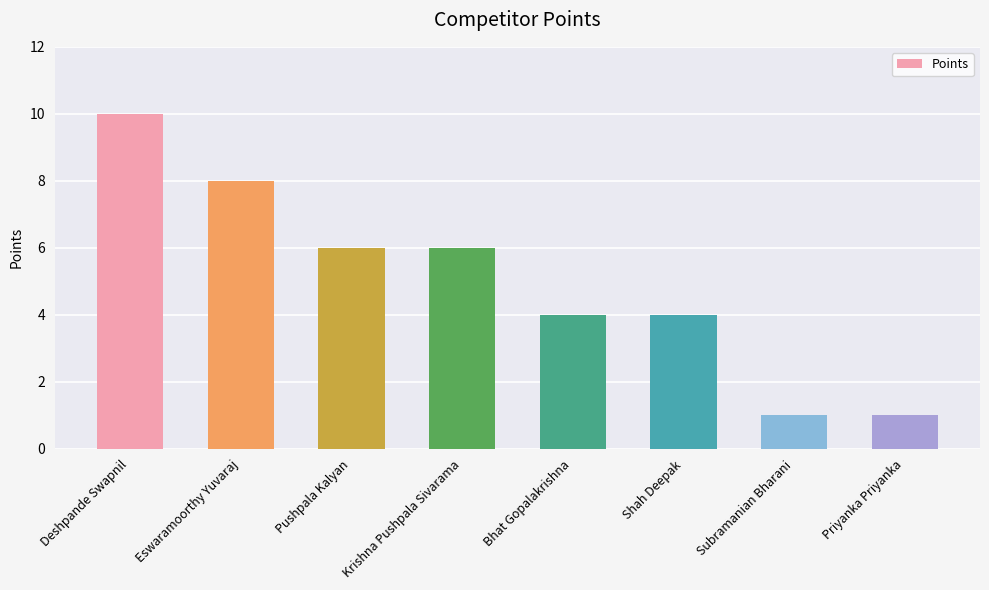

What is the approximate value at Pushpala Kalyan?

6